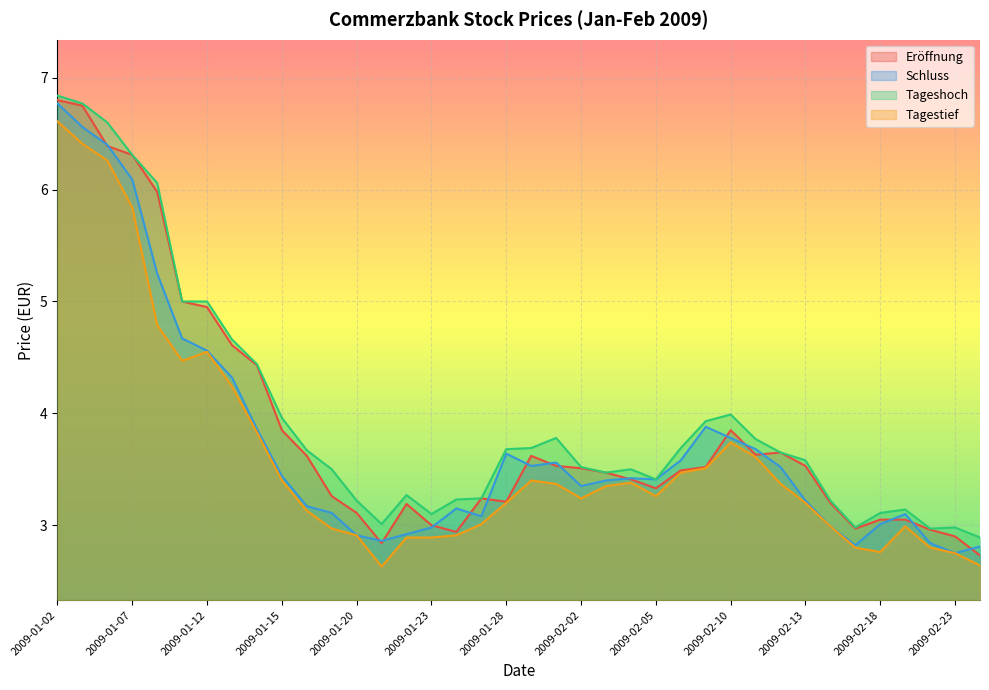

Is the value of Tagestief at 2009-02-04 greater than the value of Schluss at 2009-01-02?

No